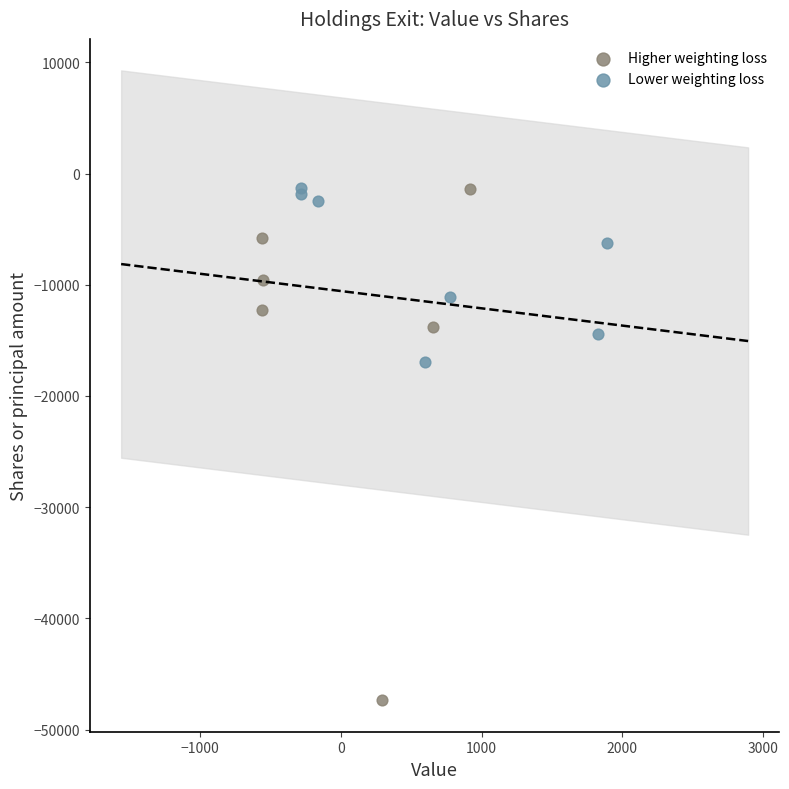

What are all the series names shown in the legend?

Higher weighting loss, Lower weighting loss